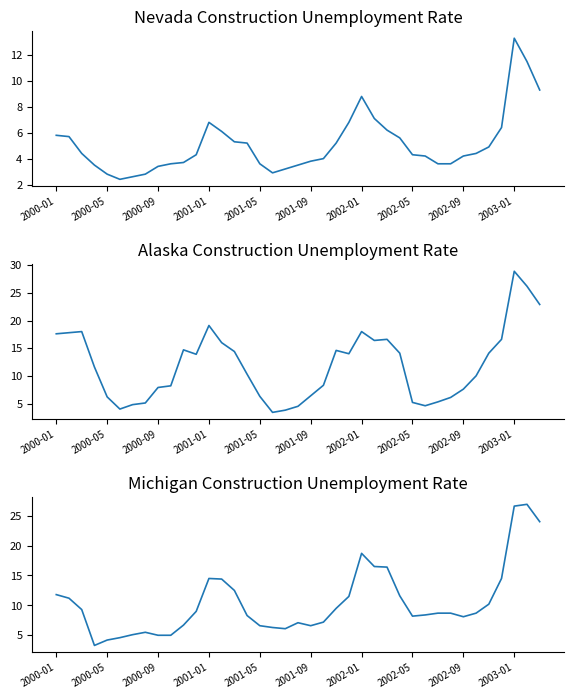

At which label does Alaska first exceed 11?

2000-01